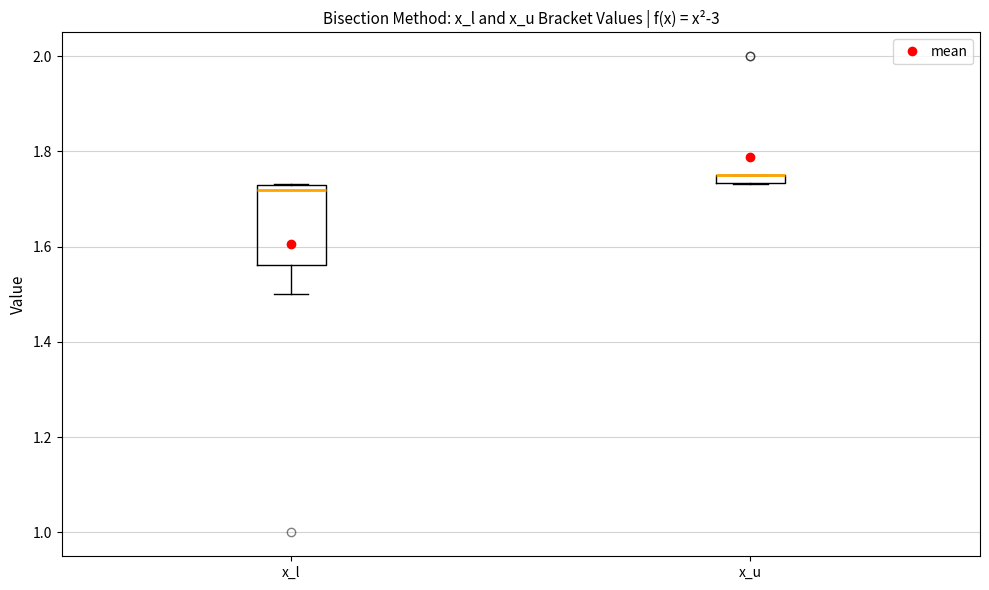

Where is the upper edge of the box for x_u on the y-axis? The values are not printed on the chart, so give them approximately, as read against the axis.

1.76